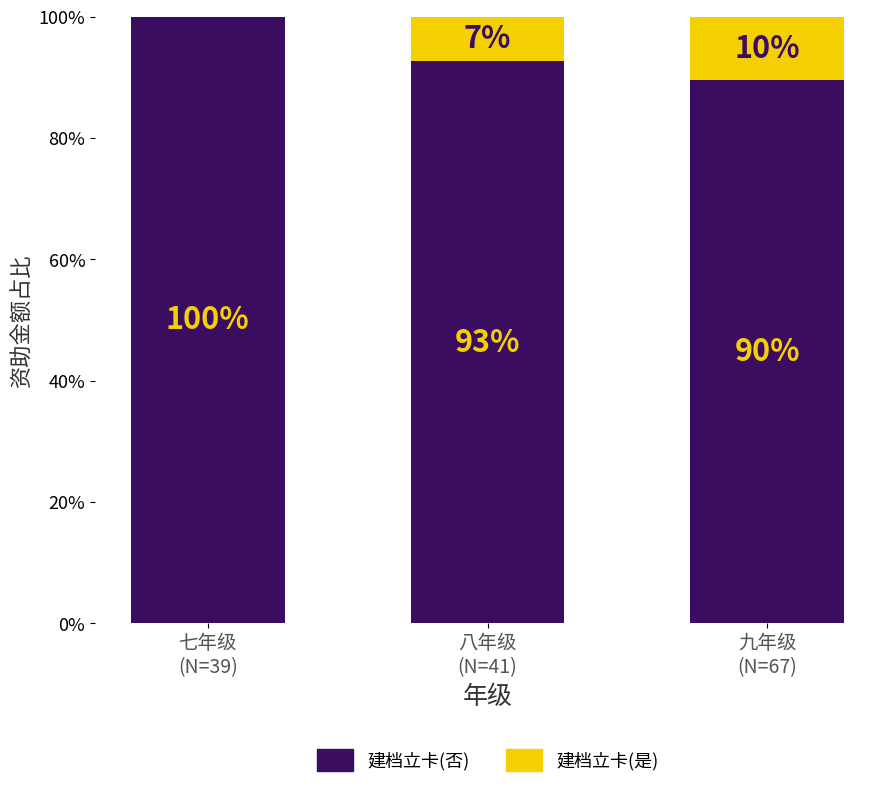

Are the bars grouped side by side (vs. stacked)?

No